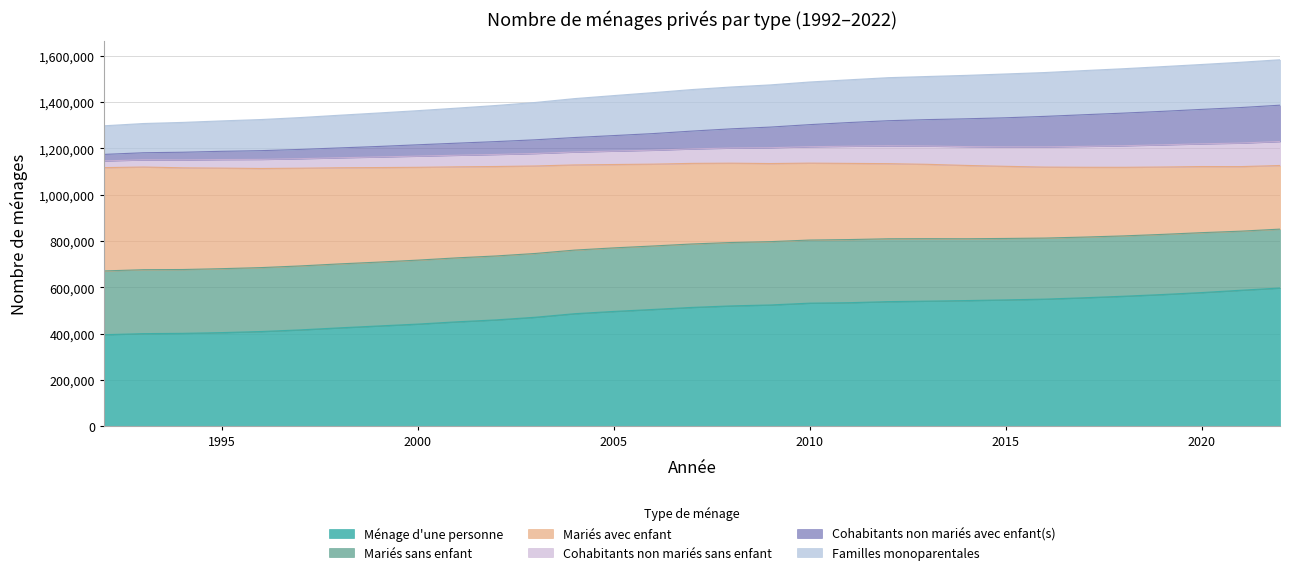

What is the total value across all series at 2020?

1562613